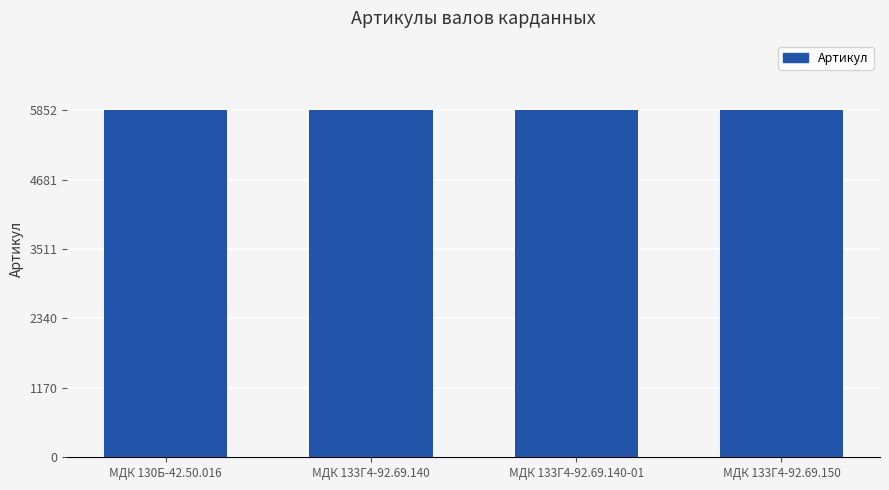

What is the difference between the values at МДК 133Г4-92.69.140 and МДК 130Б-42.50.016?

1